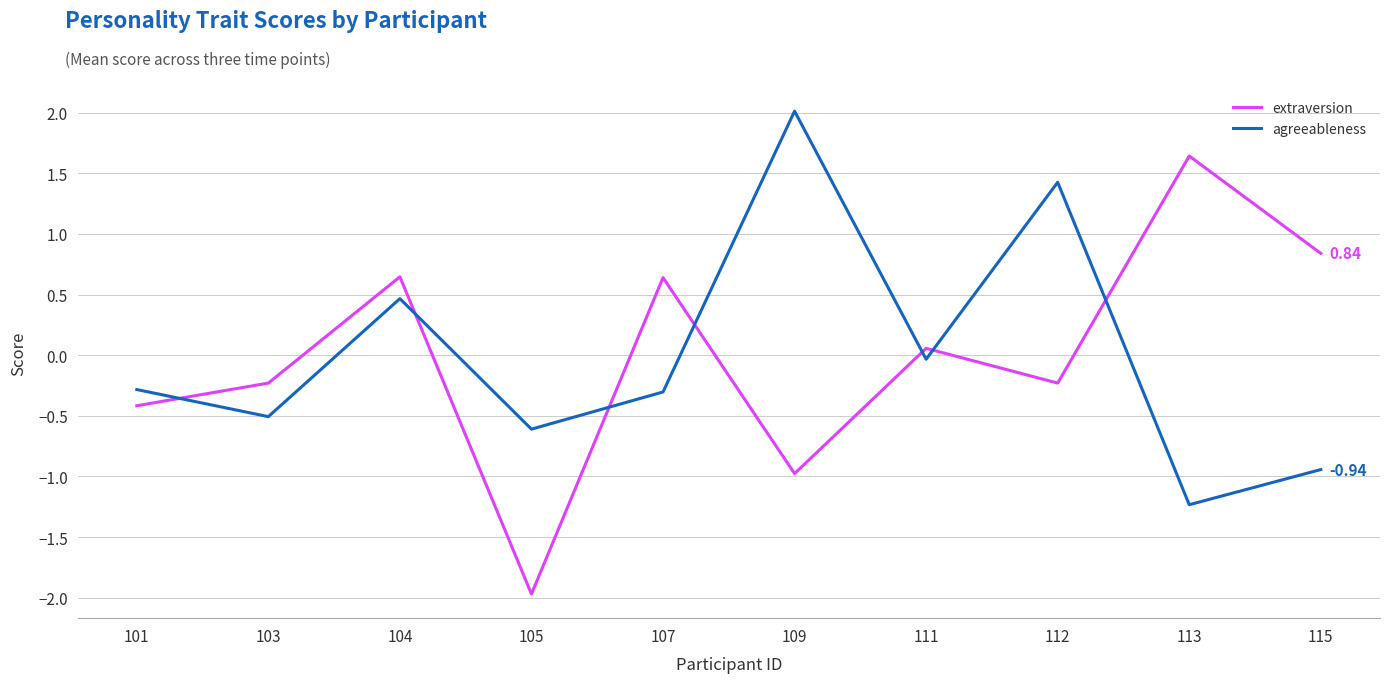

The value of extraversion at 107 is 0.2. True or false?

False